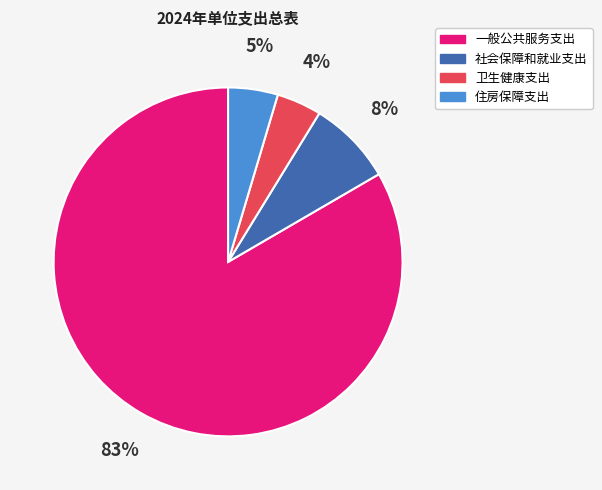

How many segments does this pie chart have?

4